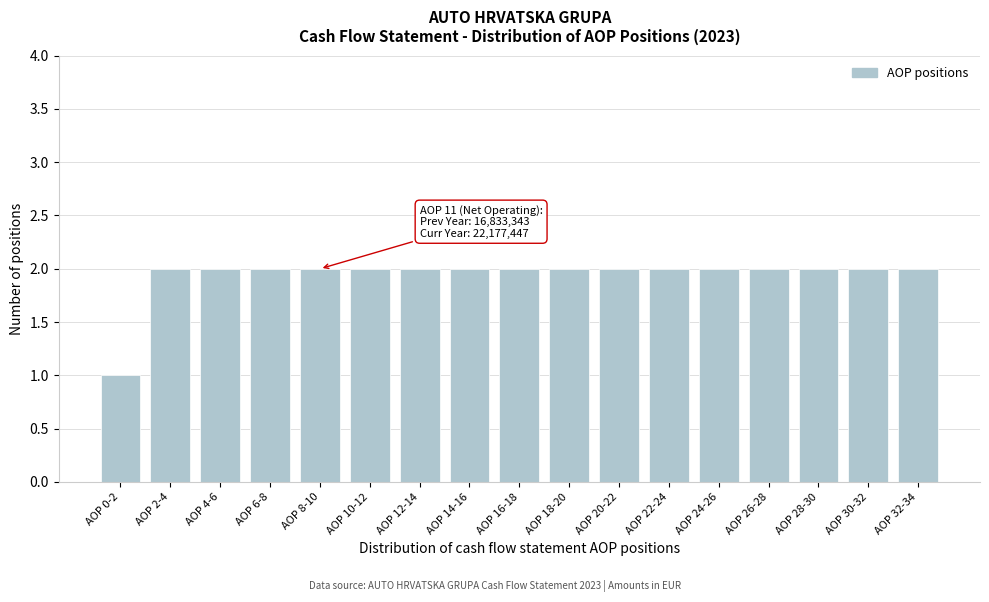

Reading right to left, what are all the values shown in this chart?

AOP 32-34=2	AOP 30-32=2	AOP 28-30=2	AOP 26-28=2	AOP 24-26=2	AOP 22-24=2	AOP 20-22=2	AOP 18-20=2	AOP 16-18=2	AOP 14-16=2	AOP 12-14=2	AOP 10-12=2	AOP 8-10=2	AOP 6-8=2	AOP 4-6=2	AOP 2-4=2	AOP 0-2=1